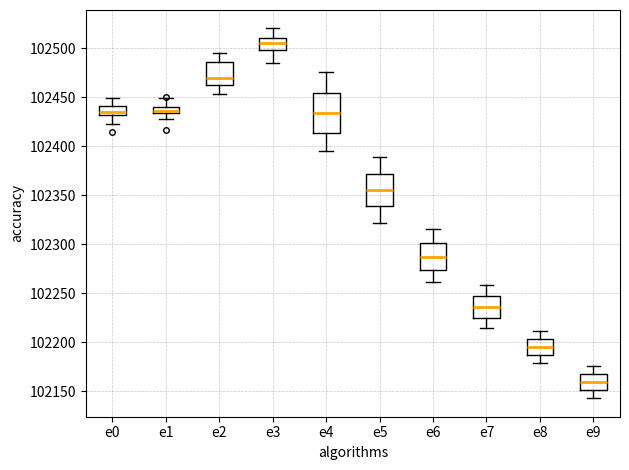

Comparing the boxes themselves (not the whiskers), which one is the tallest?

e4